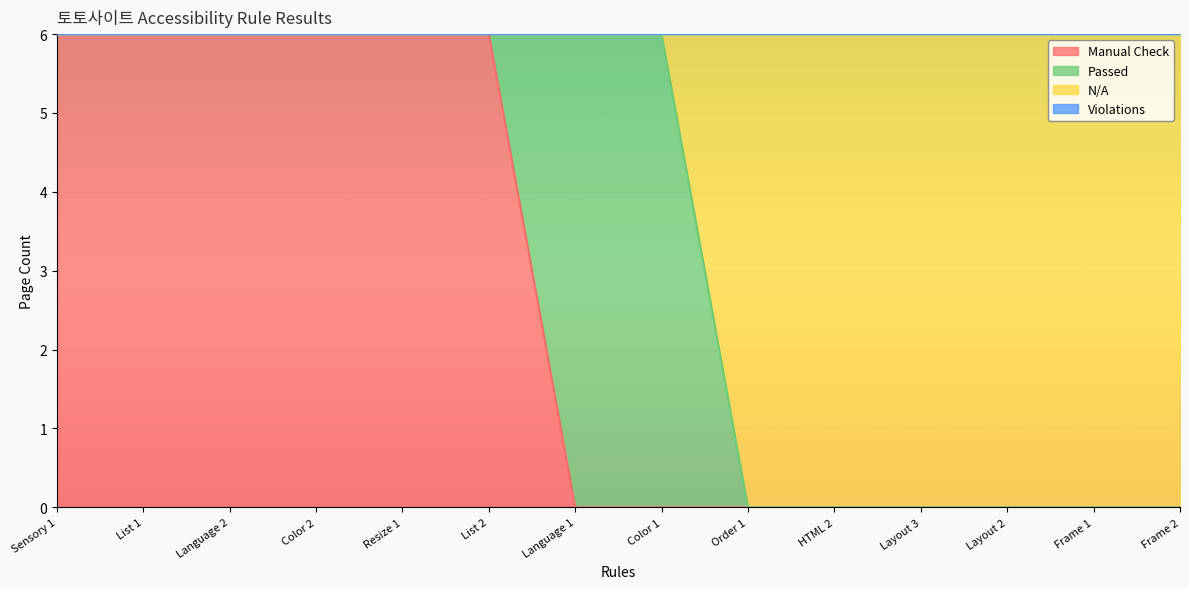

True or false: Manual Check has a value of 2 at Color 2.

False